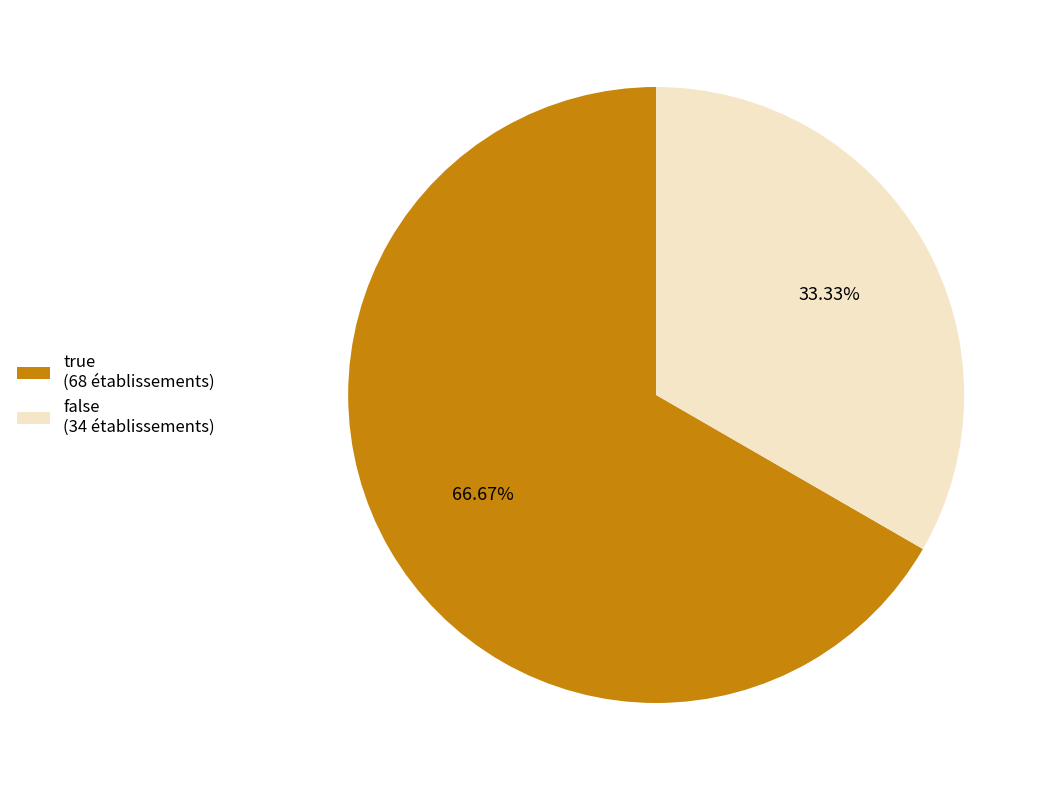

To the nearest percent, what portion does true represent?

67%